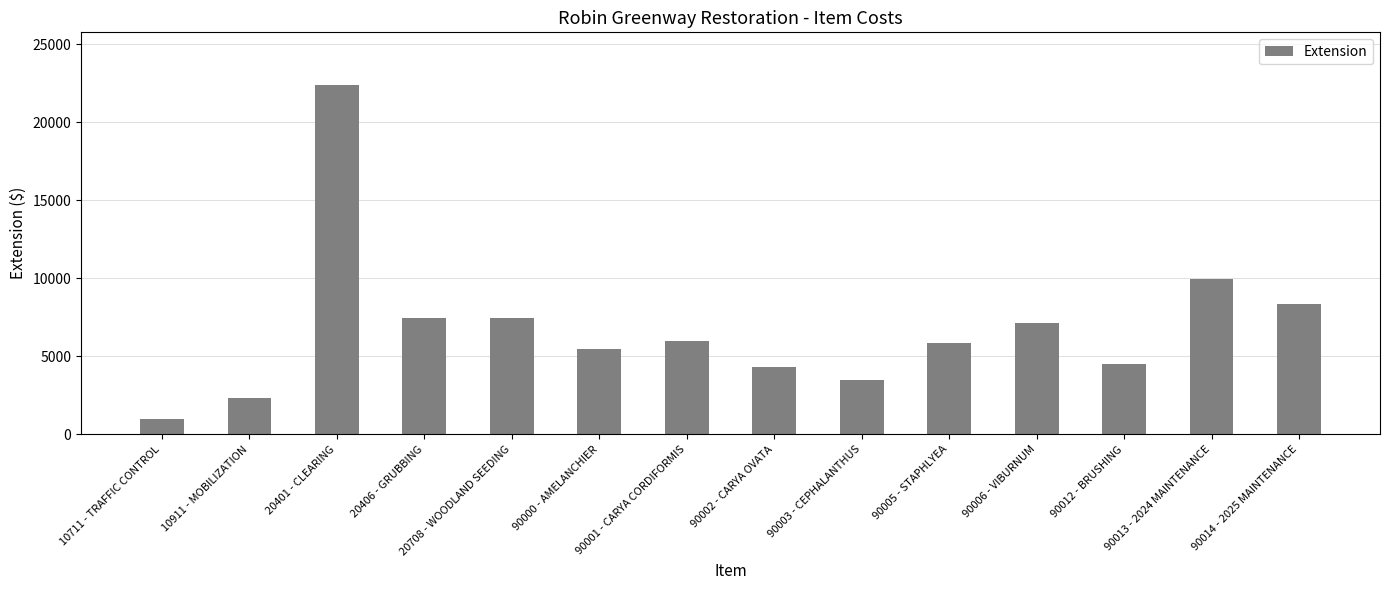

How many bars are there in total?

14